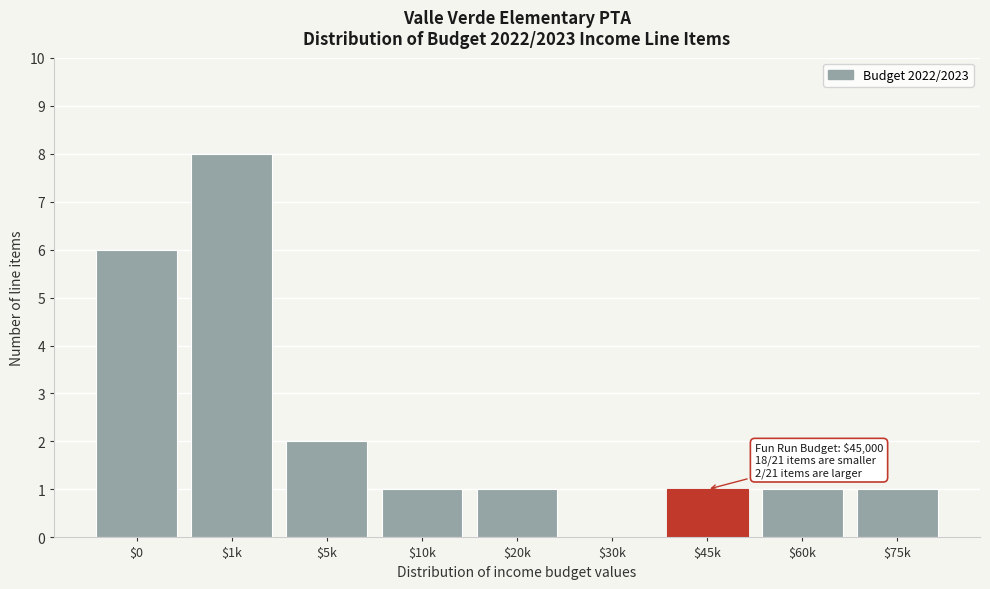

The value at $60k is 1. True or false?

True